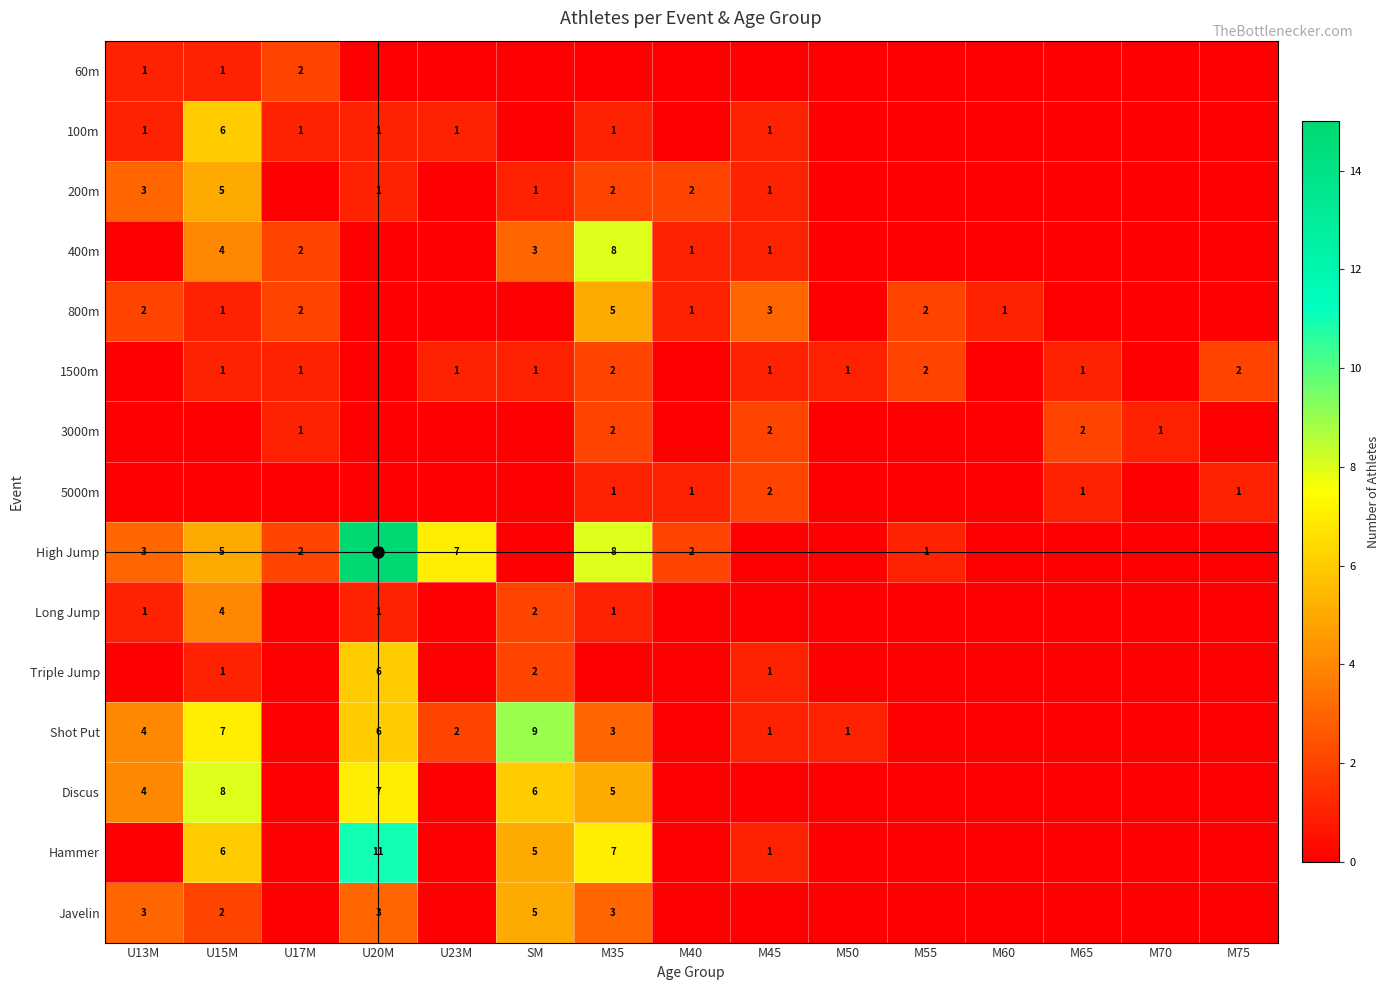

The value of 1500m at M45 is 1. True or false?

True